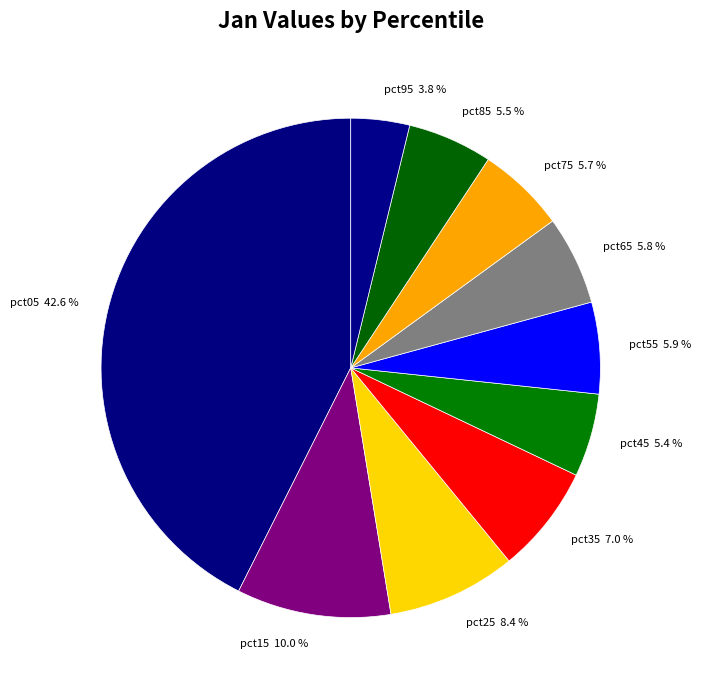

Does pct45 account for over 50% of the chart?

No